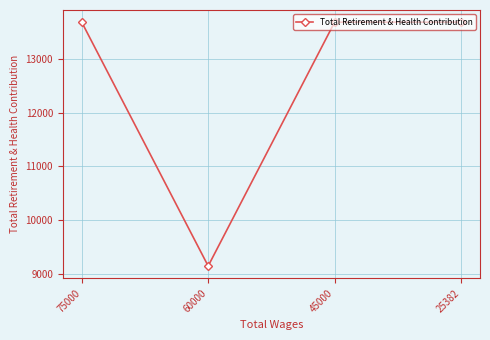

Reading left to right, what are all the values shown in this chart?

75000=13682	60000=9147	45000=13682	25382=13682